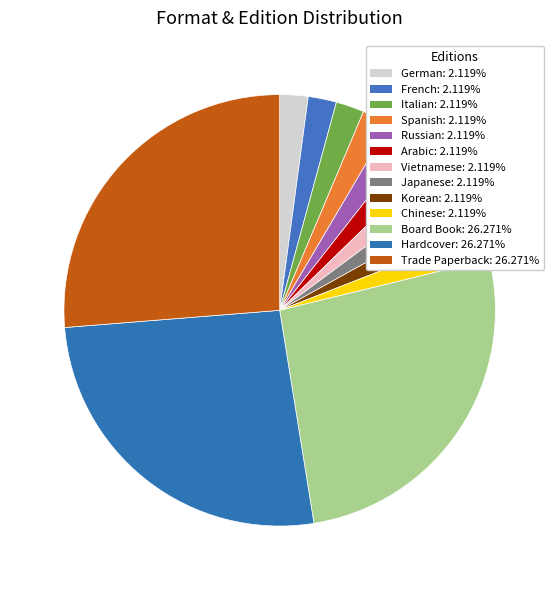

To the nearest percent, what percentage of the pie is Hardcover?

26%